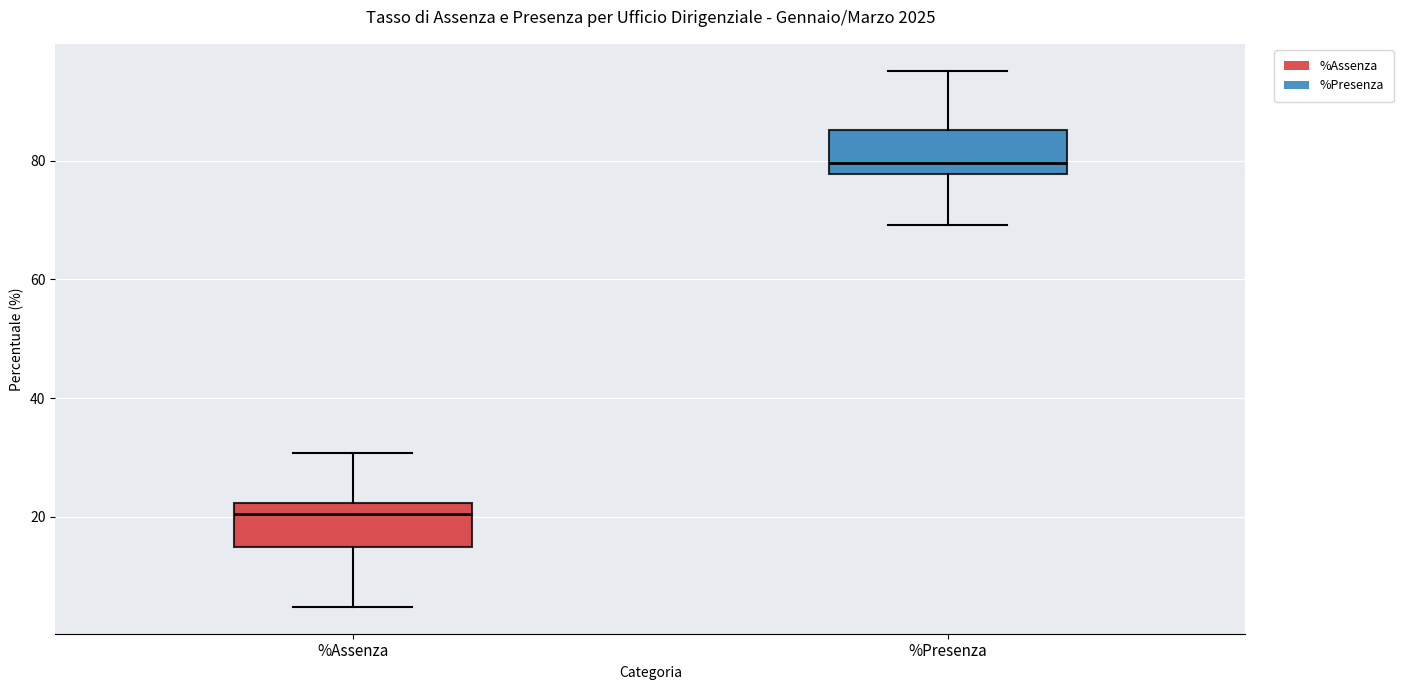

Which box has the highest median line?

%Presenza